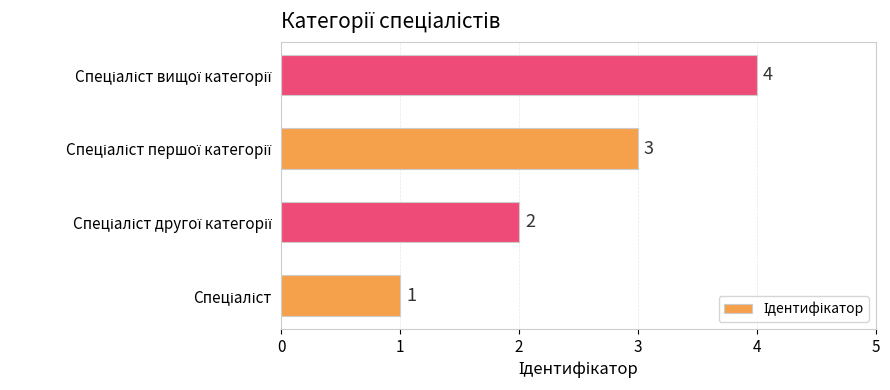

What is the difference between the maximum and minimum values?

3